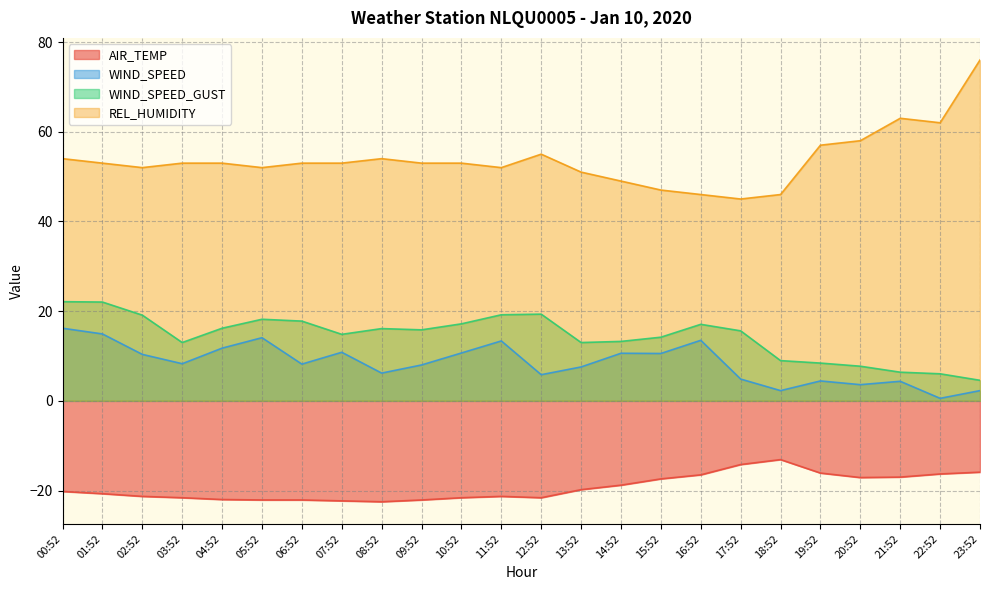

Does the chart have visible grid lines?

Yes